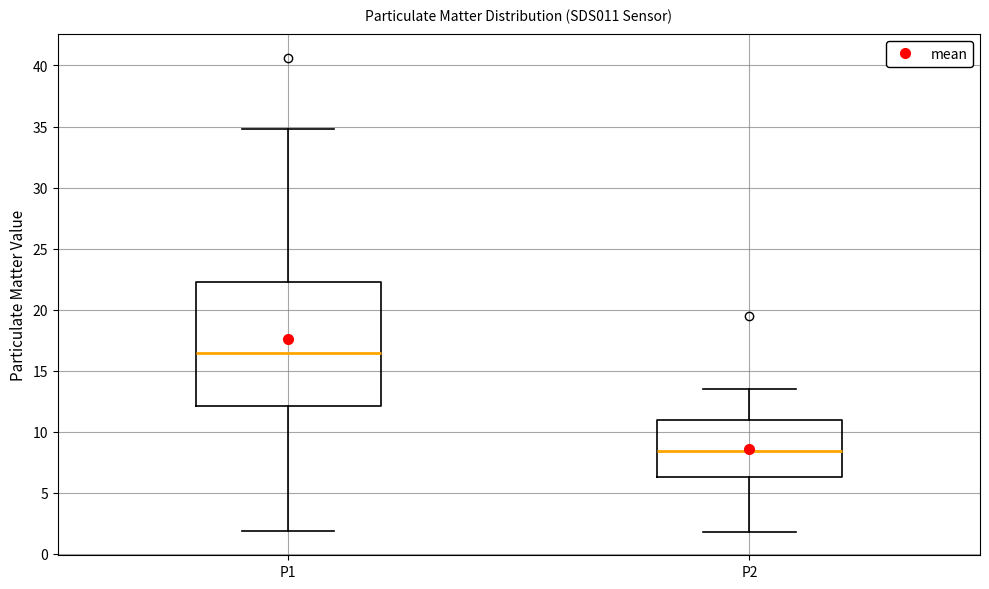

Which box's median line is the lowest?

P2